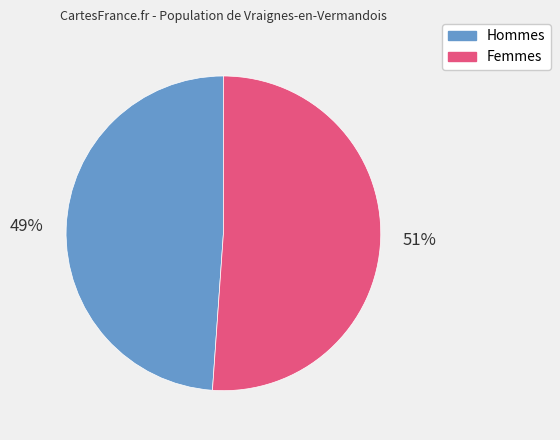

True or false: Hommes accounts for 59% of the total.

False